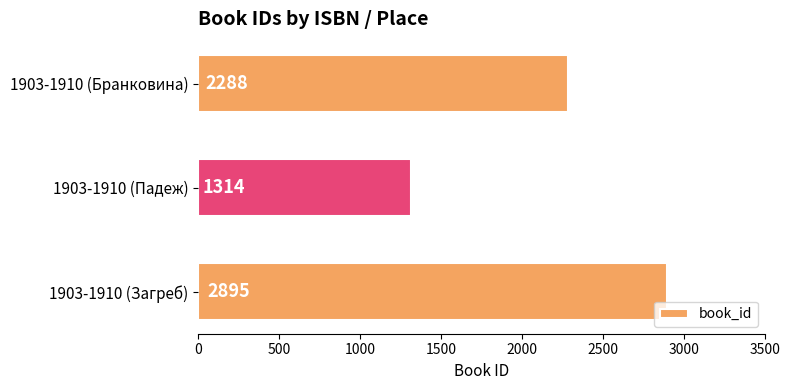

How many values are between 1314 and 2895?

3